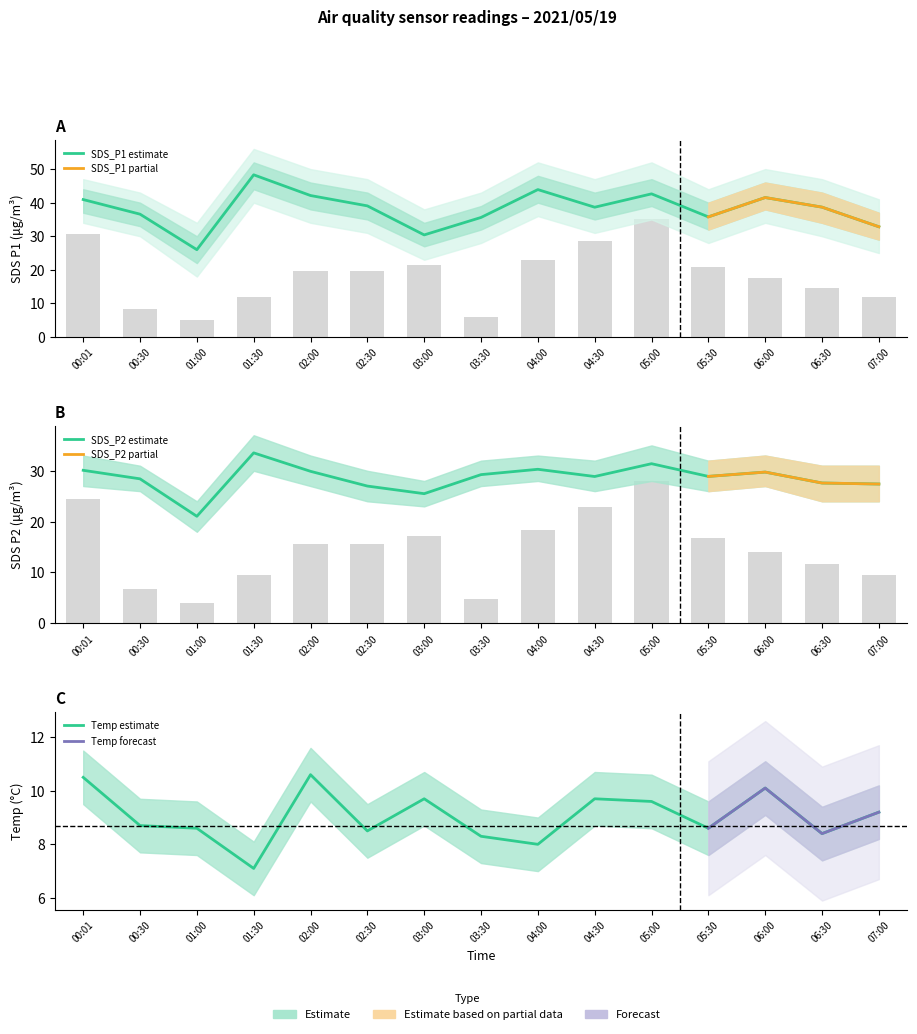

Which series changed the most between 03:00 and 06:00?

SDS_P1